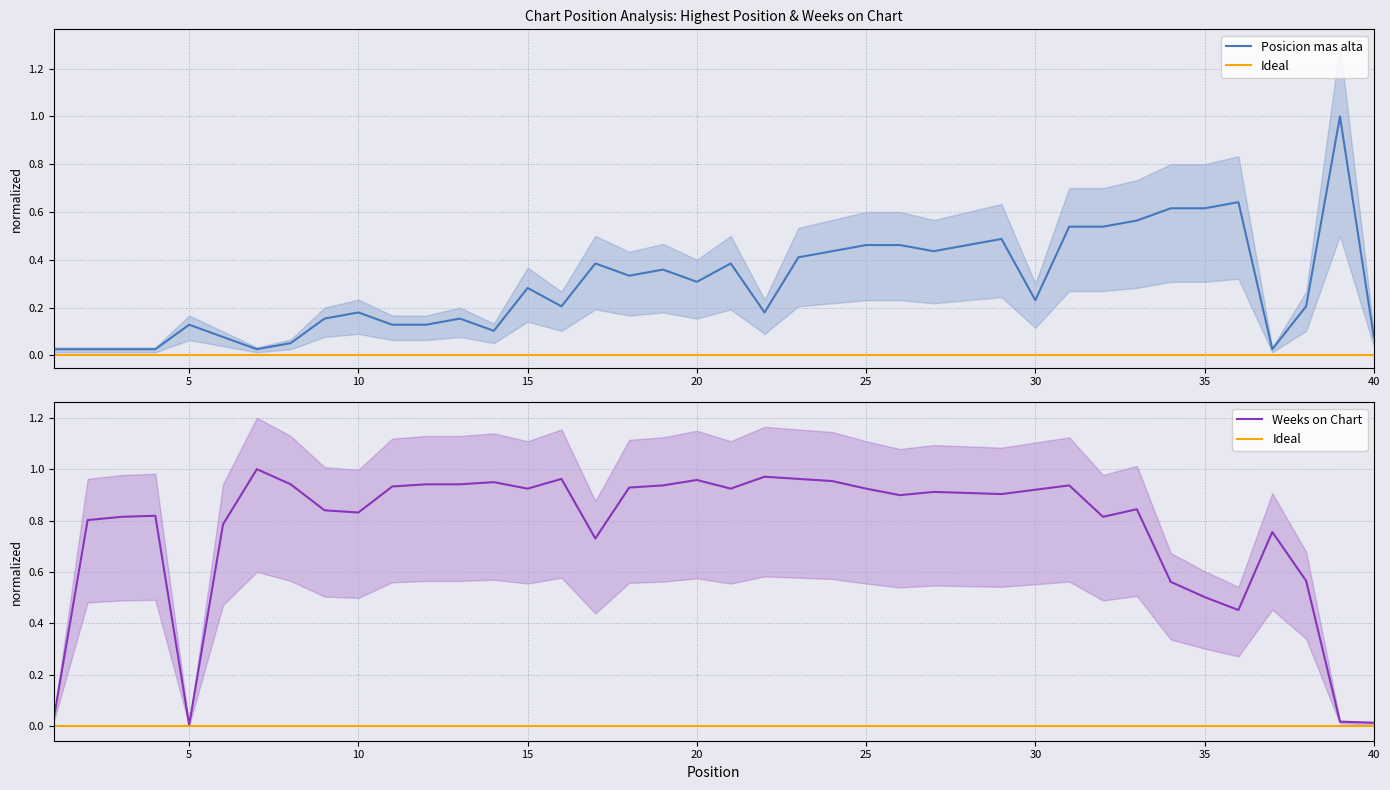

Where is the first local minimum for Posicion mas alta?

7